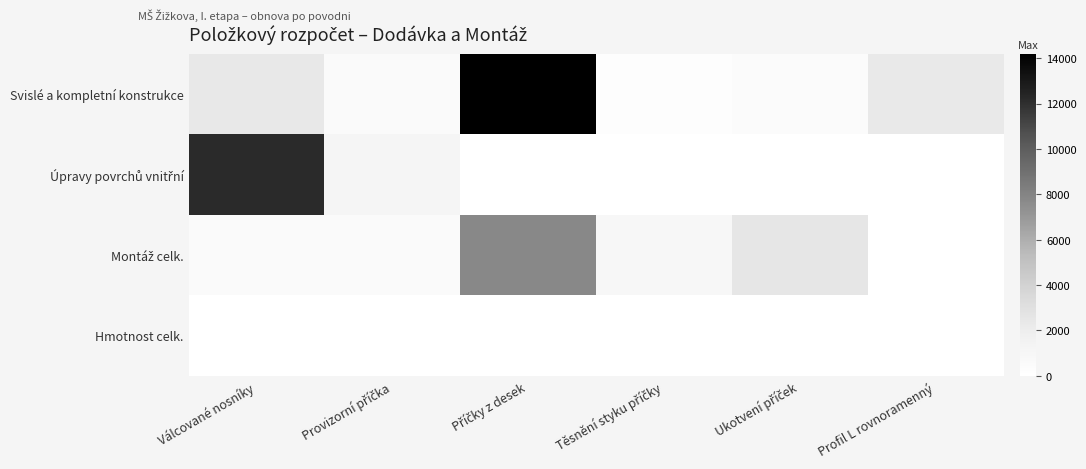

How many distinct data groups are displayed?

4